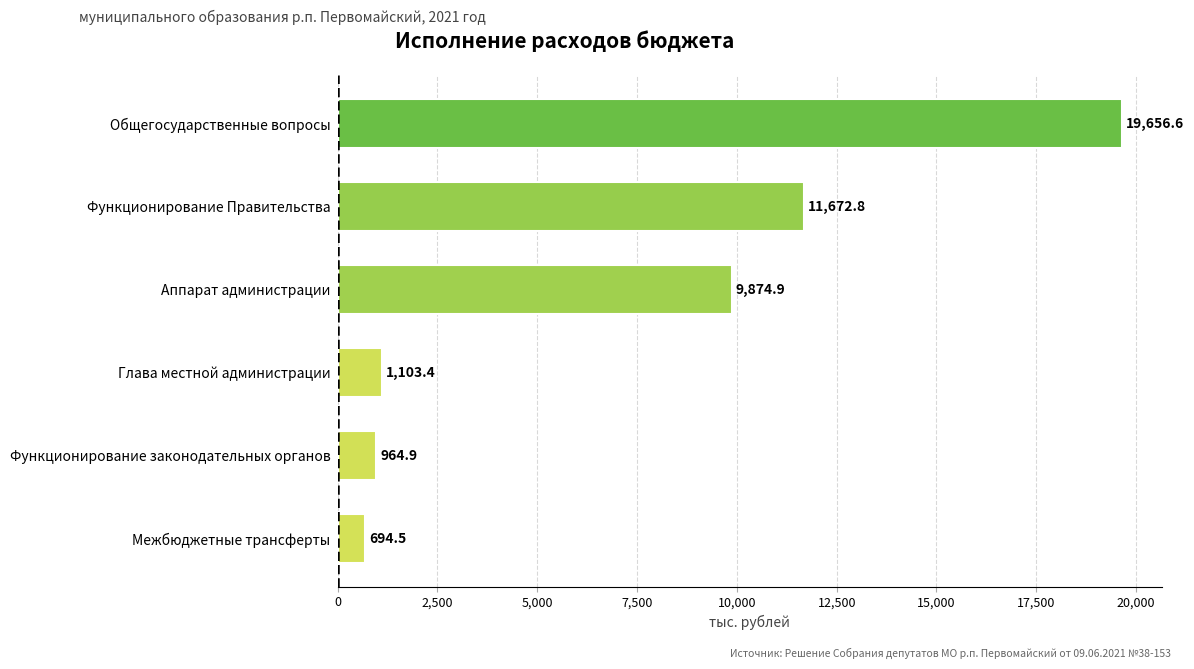

Rank the categories by value from highest to lowest.

Общегосударственные вопросы, Функционирование Правительства, Аппарат администрации, Глава местной администрации, Функционирование законодательных органов, Межбюджетные трансферты